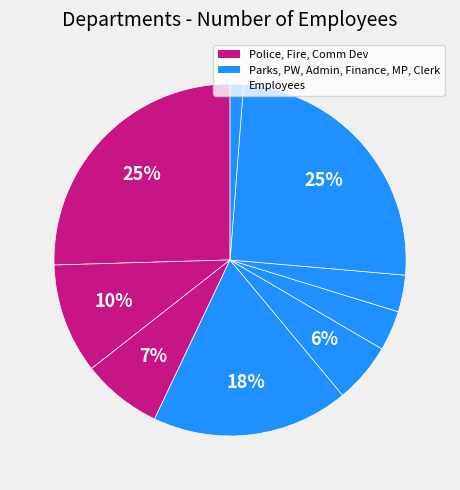

Count the number of slices in the pie.

9